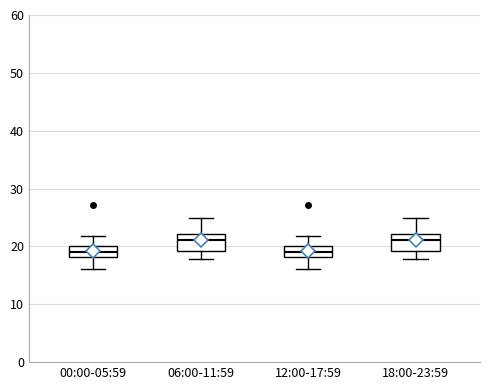

Where is the lower edge of the box for 00:00-05:59 on the y-axis? The values are not printed on the chart, so give them approximately, as read against the axis.

18